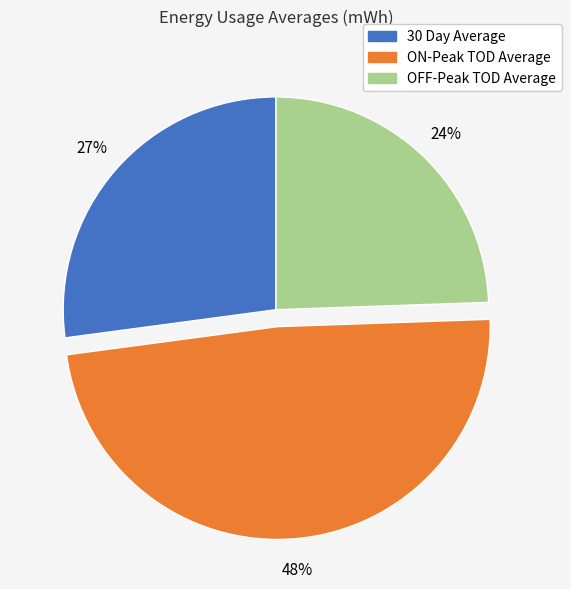

Rank the categories by value from highest to lowest.

ON-Peak TOD Average, 30 Day Average, OFF-Peak TOD Average